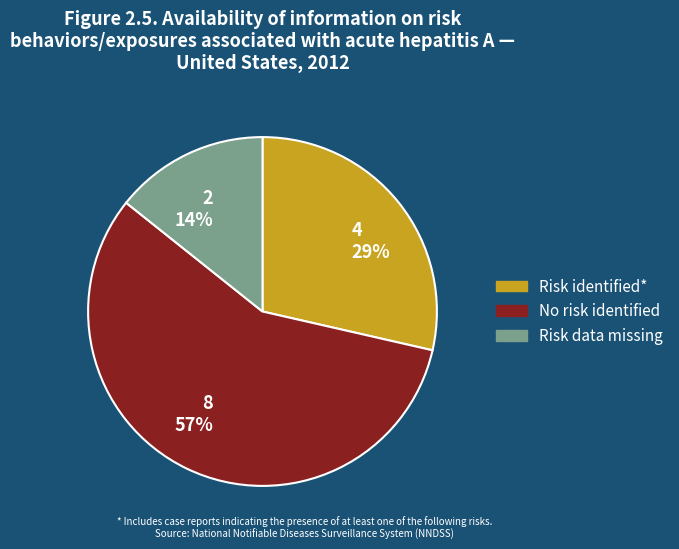

To the nearest percent, what is the combined percentage of Risk identified* and Risk data missing?

43%